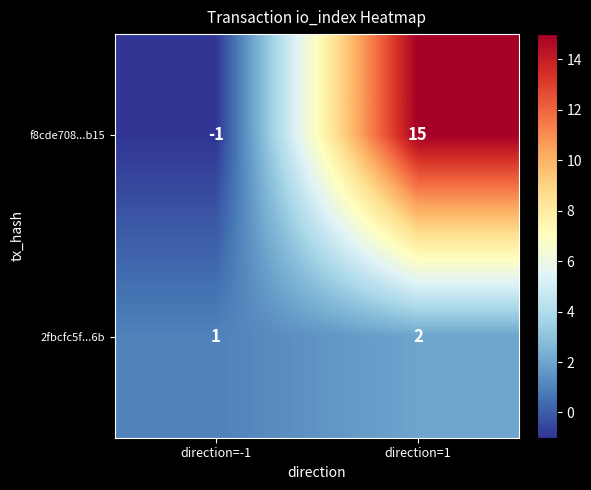

How many data points does each series have?

2